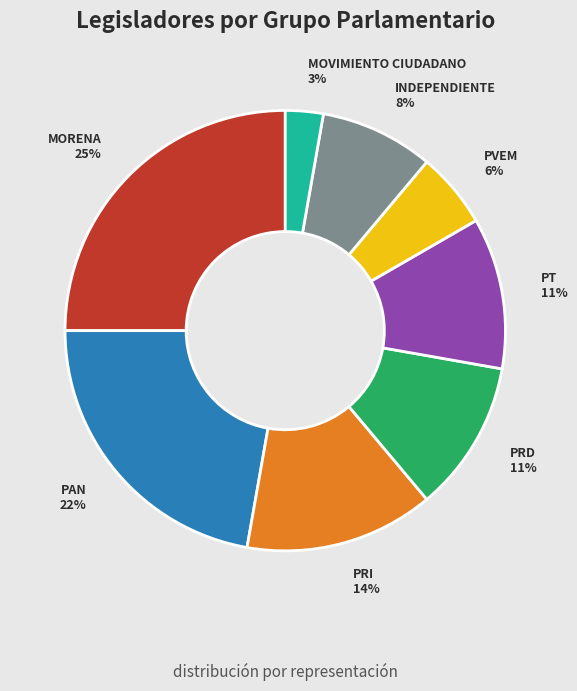

Which has a higher value, MOVIMIENTO CIUDADANO or INDEPENDIENTE?

INDEPENDIENTE